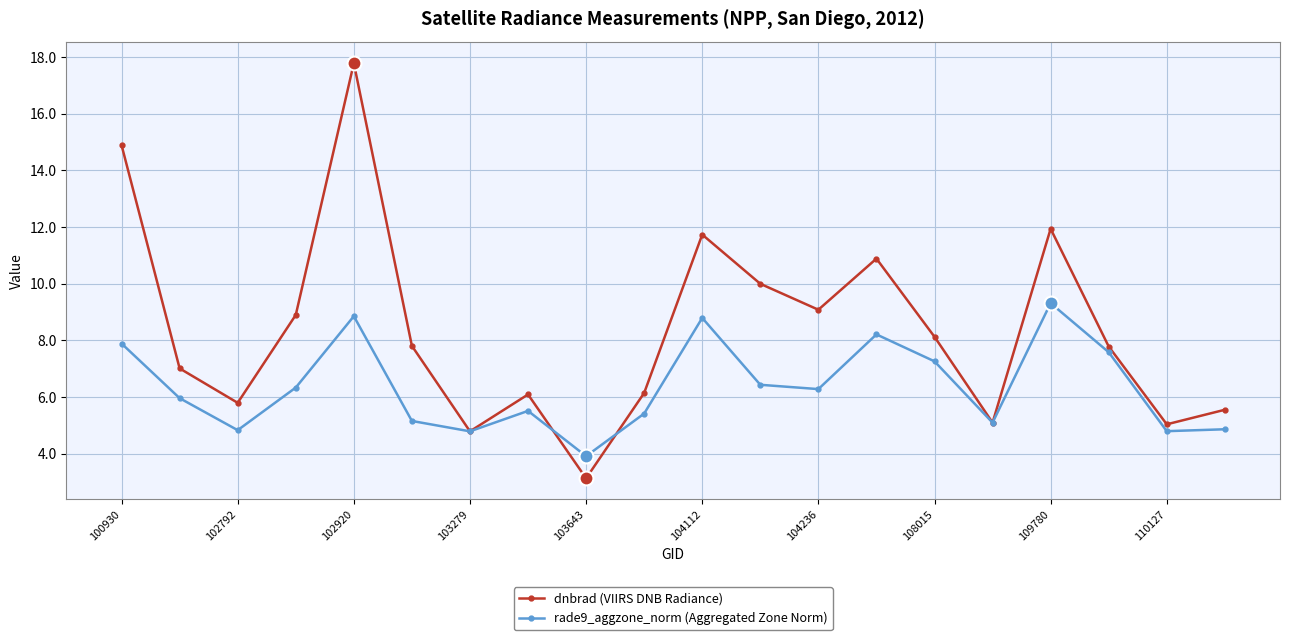

Count the number of categories in the chart.

20